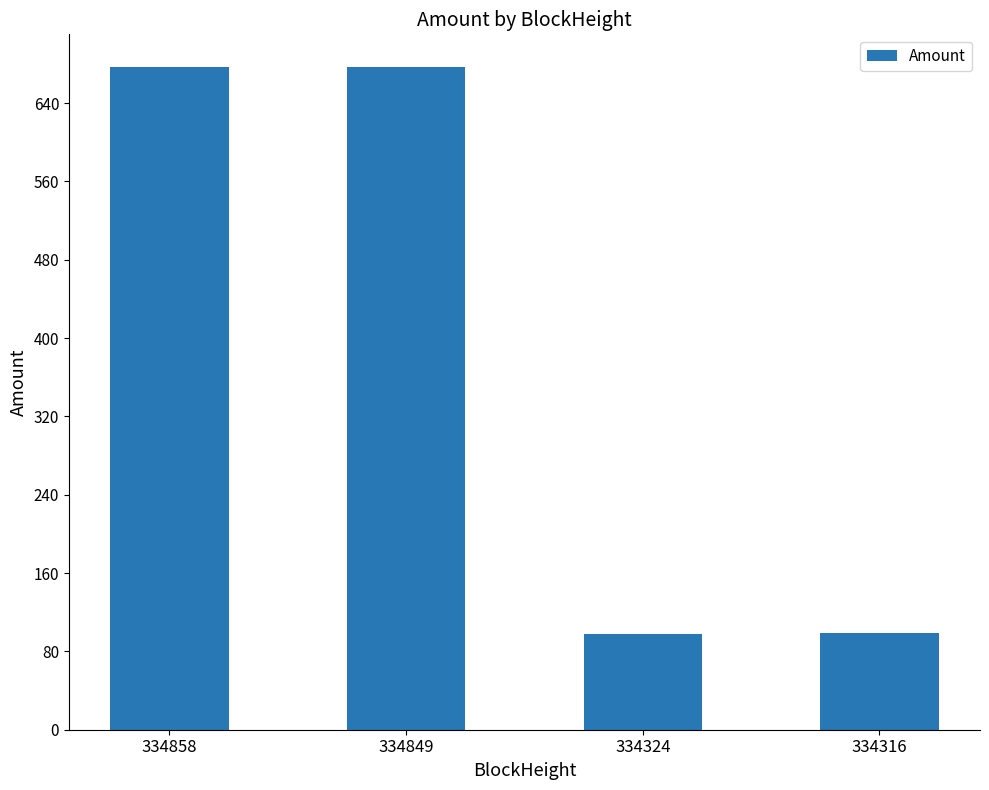

What is the maximum value shown in the chart?

676.4